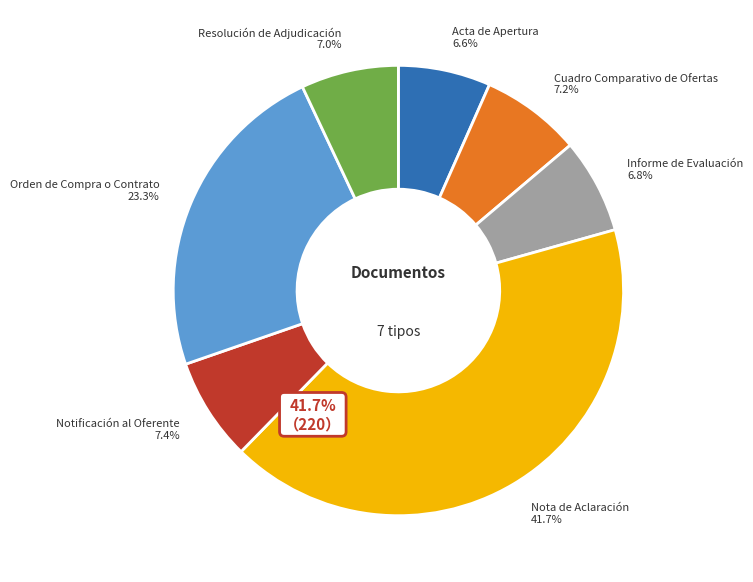

Rank the categories by value from lowest to highest.

Acta de Apertura, Informe de Evaluación, Resolución de Adjudicación, Cuadro Comparativo de Ofertas, Notificación al Oferente, Orden de Compra o Contrato, Nota de Aclaración